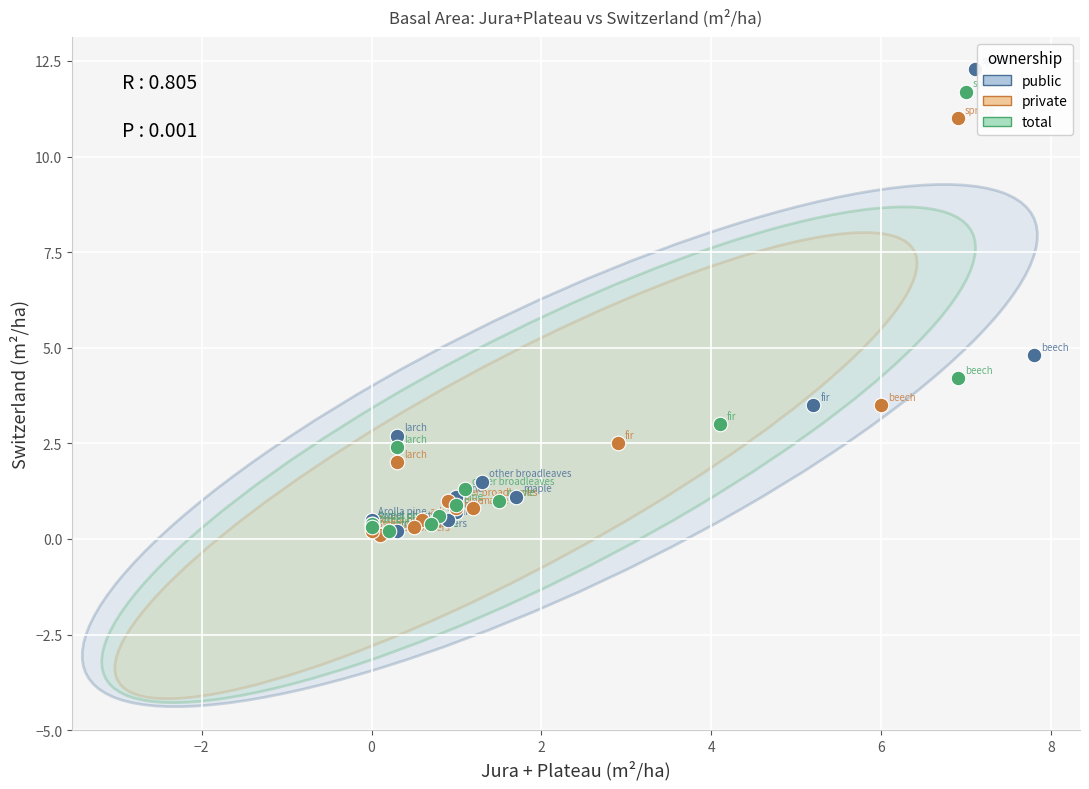

Which series has the widest spread of Y values?

public